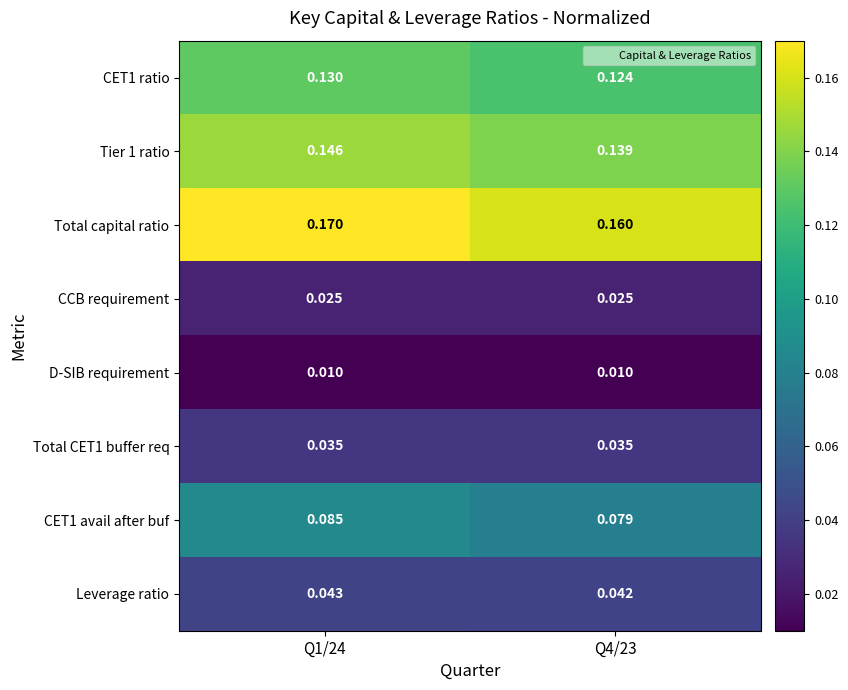

At which category is the sum across all series the highest?

Q1/24